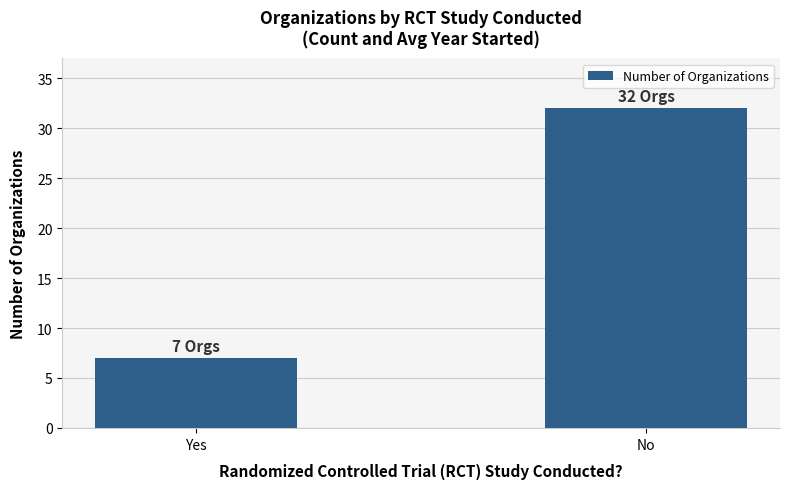

Are the bars grouped side by side (vs. stacked)?

No